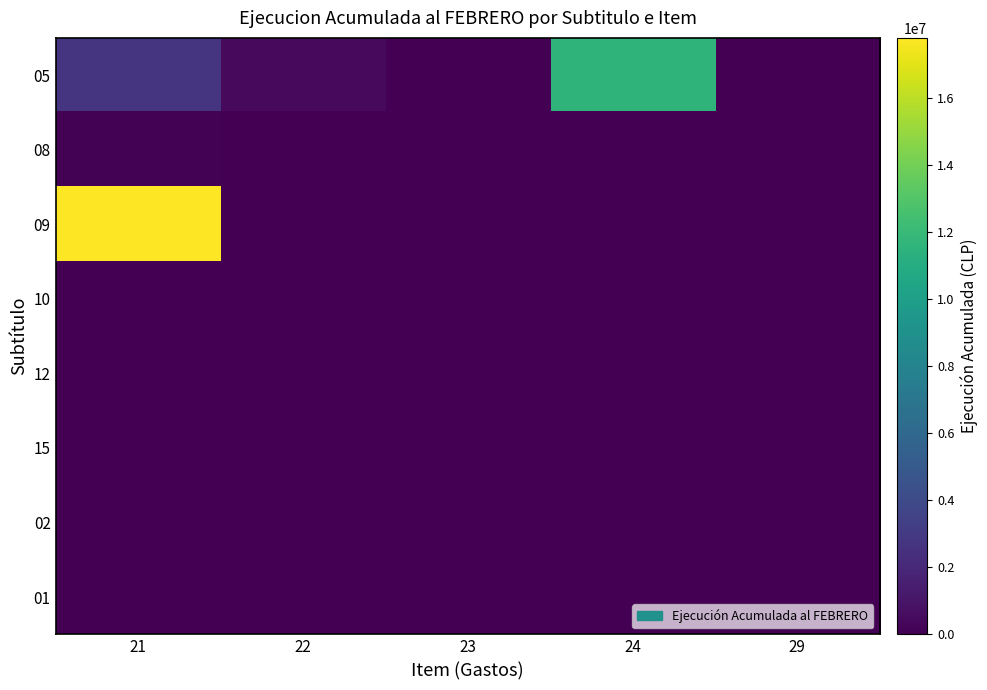

Which series has the largest total across all categories?

09